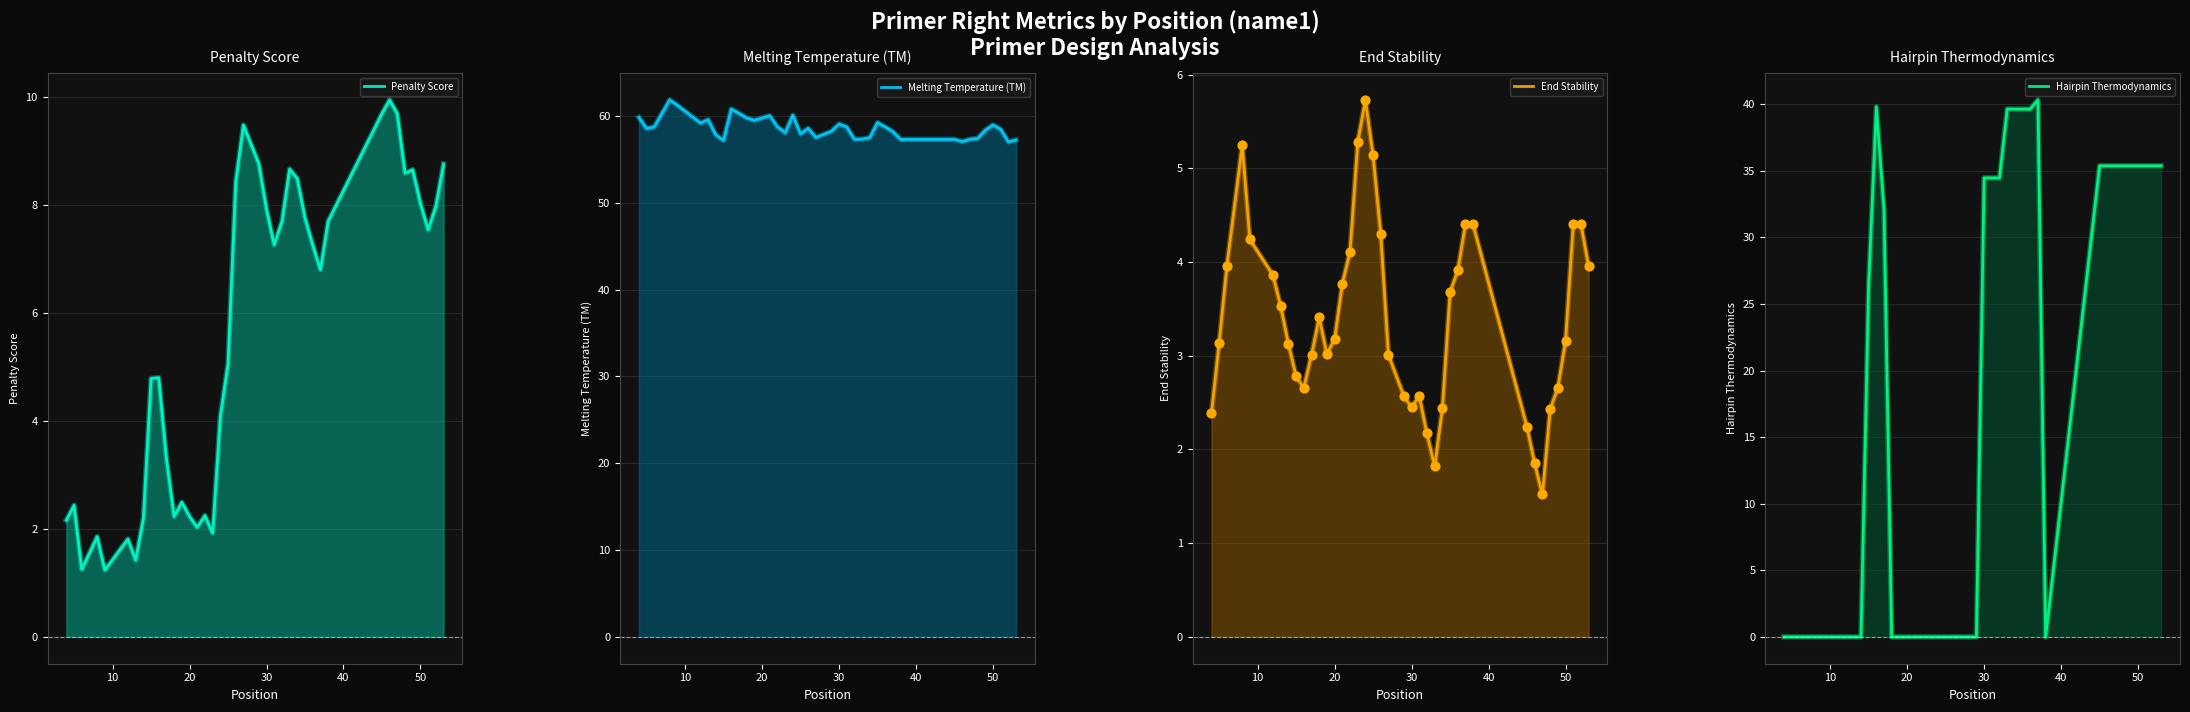

Which series reaches the maximum Y coordinate?

Melting Temperature (TM)